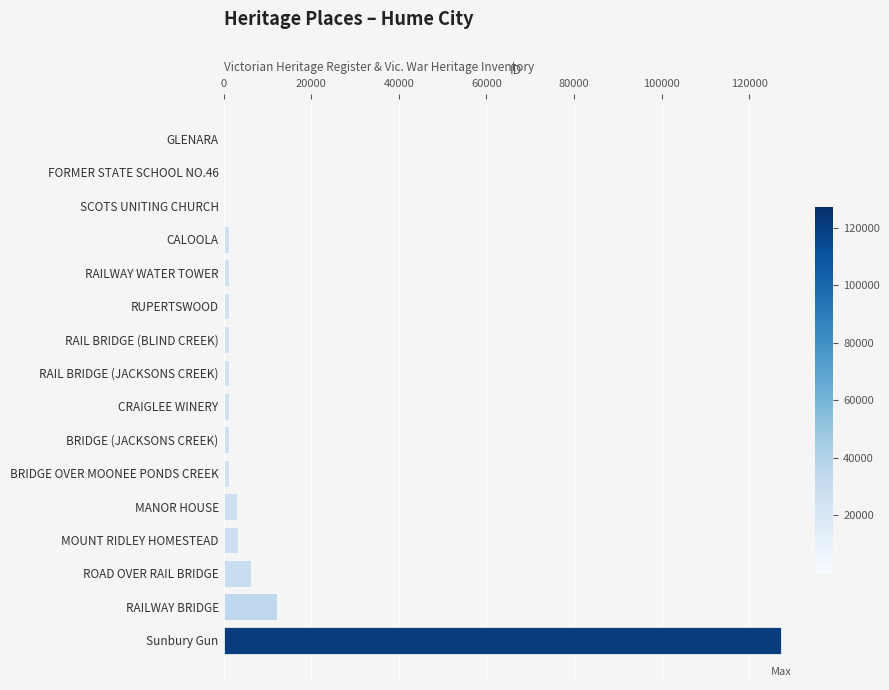

Which has a higher value, CALOOLA or RAILWAY BRIDGE?

RAILWAY BRIDGE